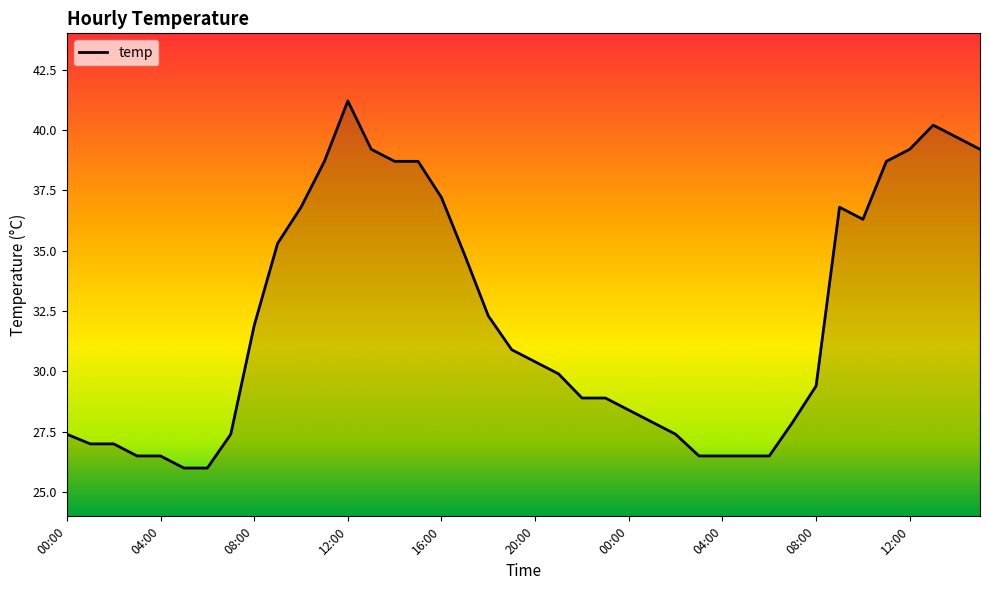

How many lines are shown in the chart?

1